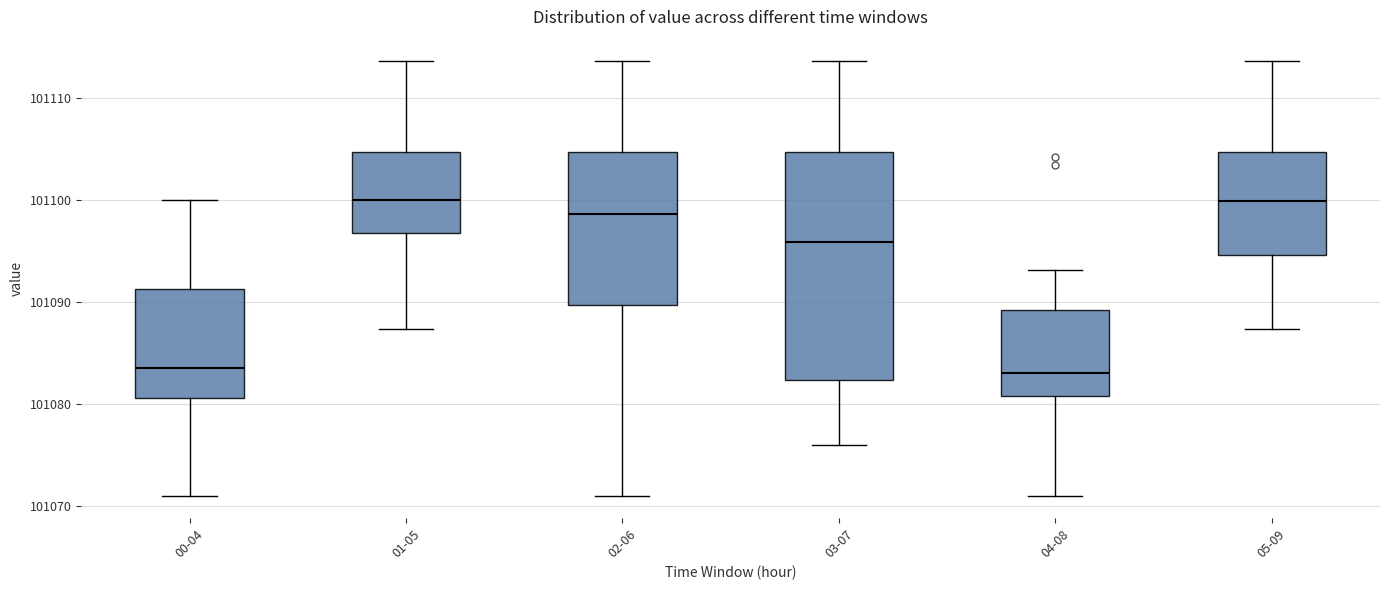

Which box is the tallest, from its lower edge to its upper edge?

03-07